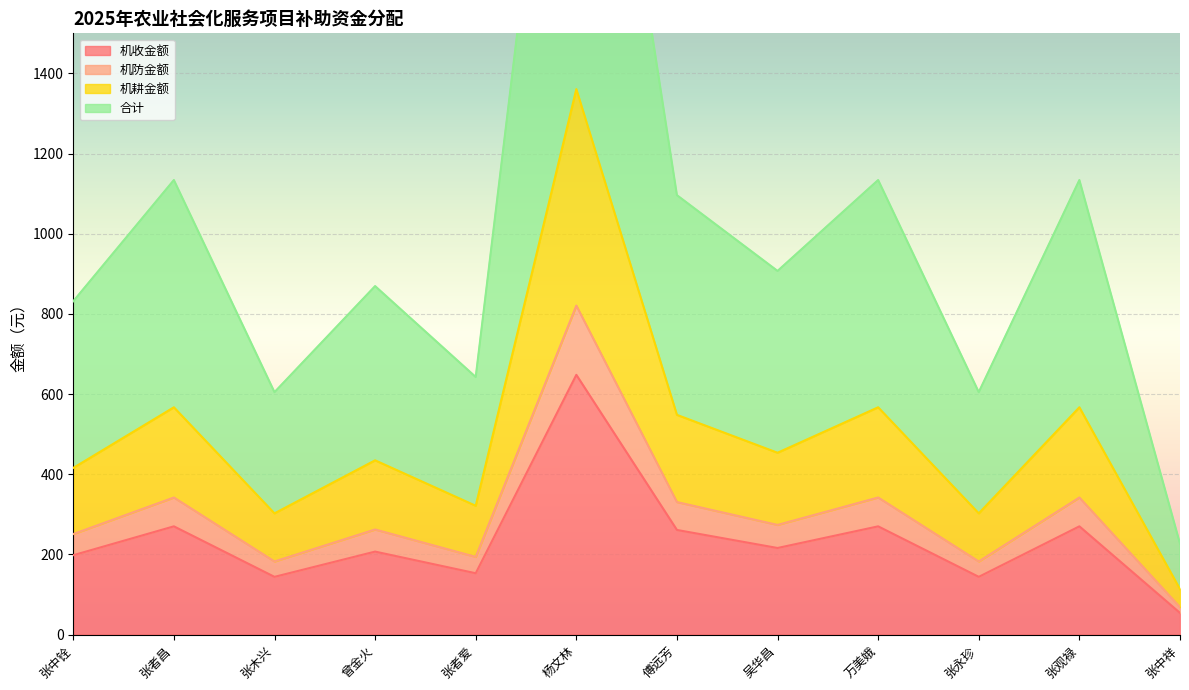

Which series has the largest range (max minus min)?

合计